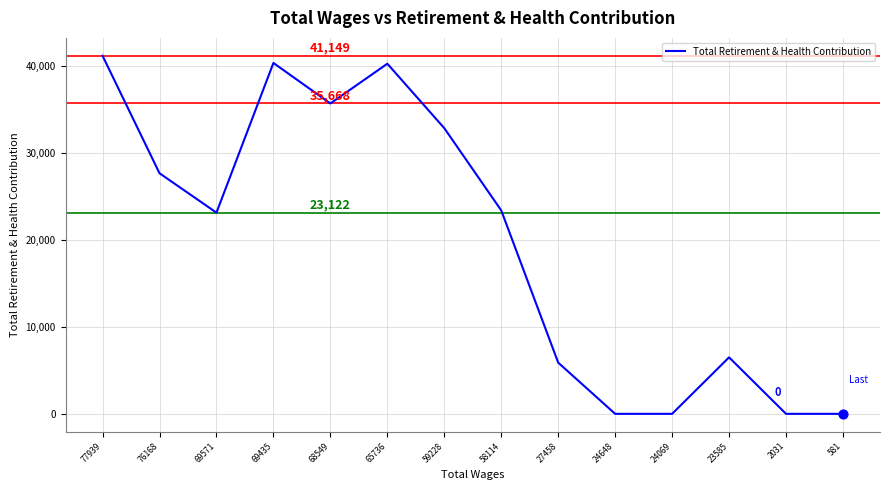

Approximately how many times larger is the value at 27458 compared to 23585?

0.9